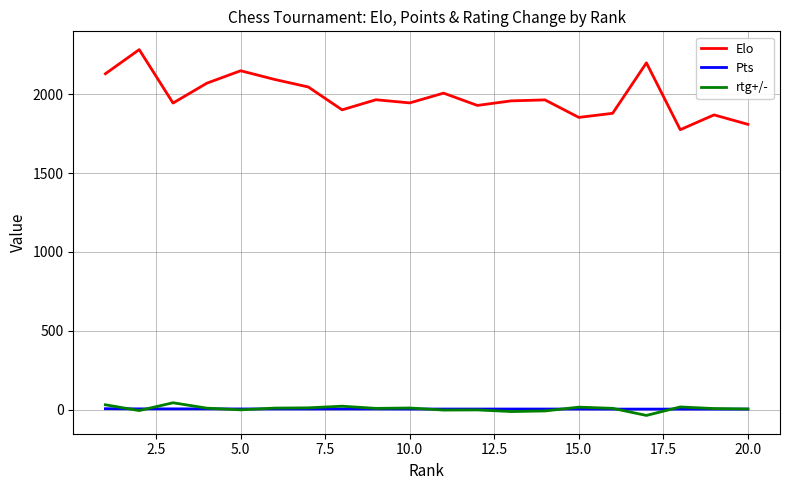

Does the chart have visible grid lines?

Yes